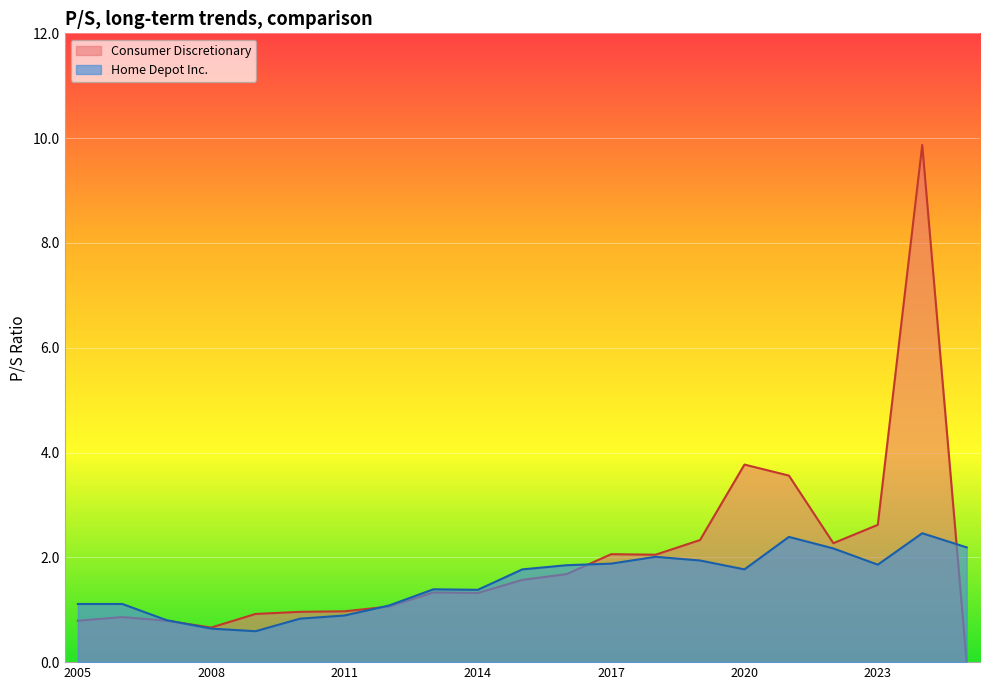

Rank the series at 2008-04-03 from lowest to highest value.

Home Depot Inc., Consumer Discretionary